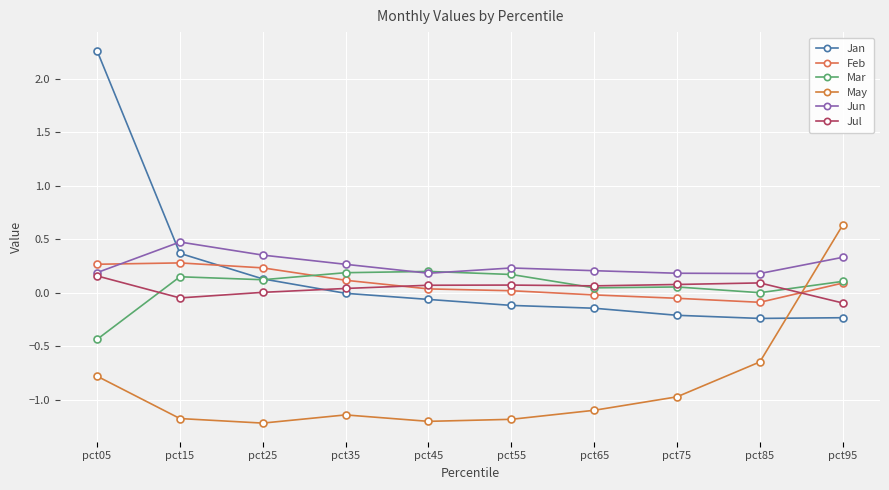

Which category has the highest value across all series?

pct05